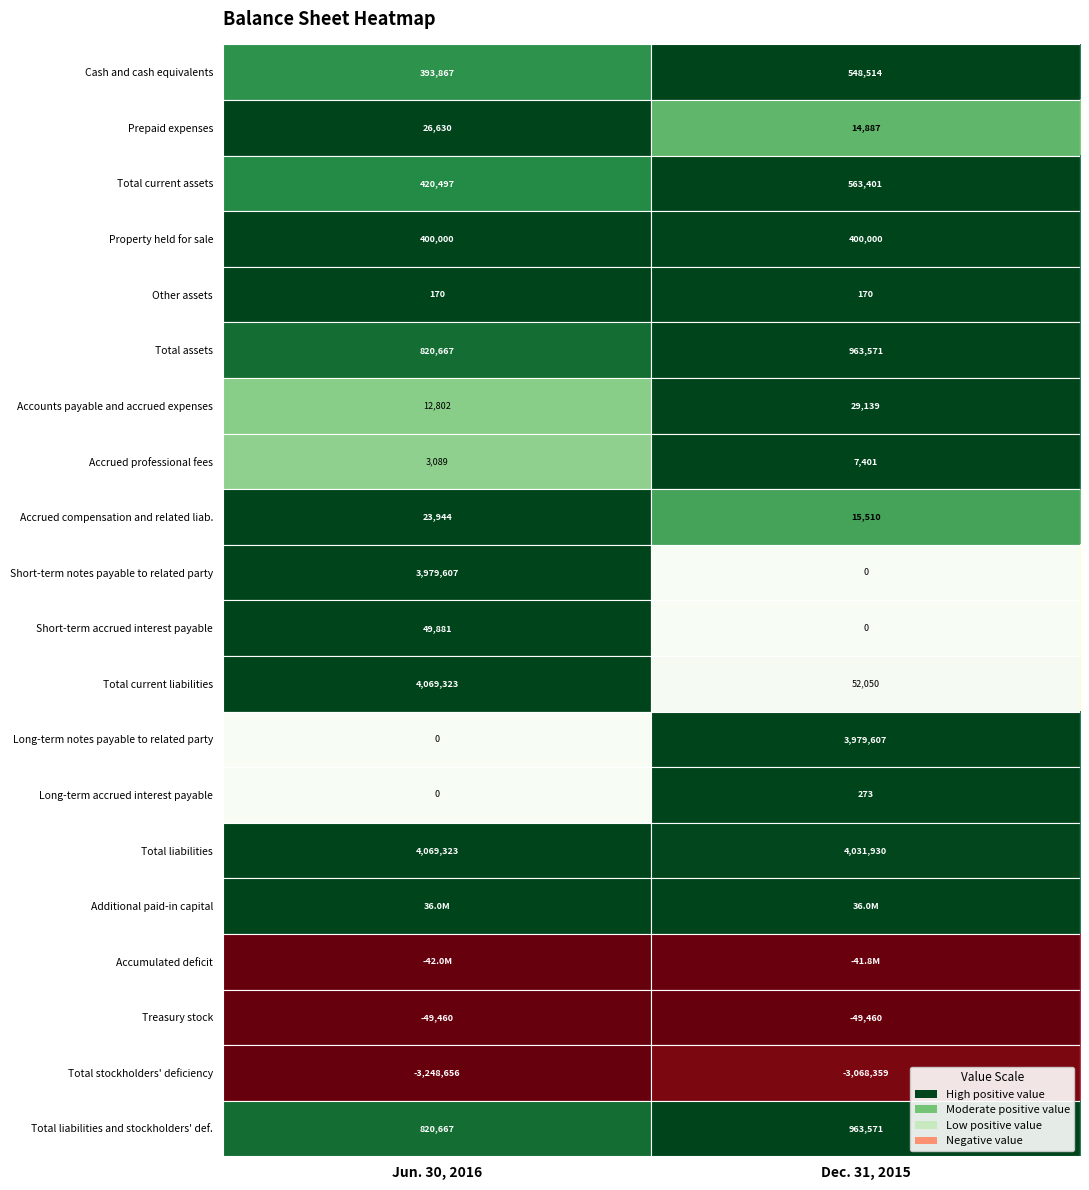

Is the value of Total current assets at Dec. 31, 2015 greater than the value of Total assets at Dec. 31, 2015?

No